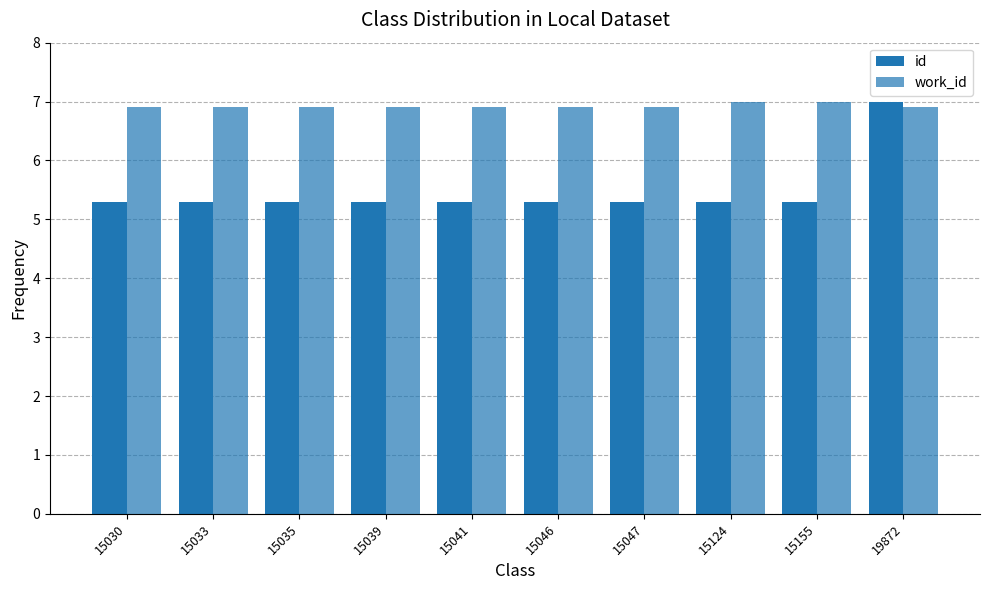

How many bars are there in each group?

2